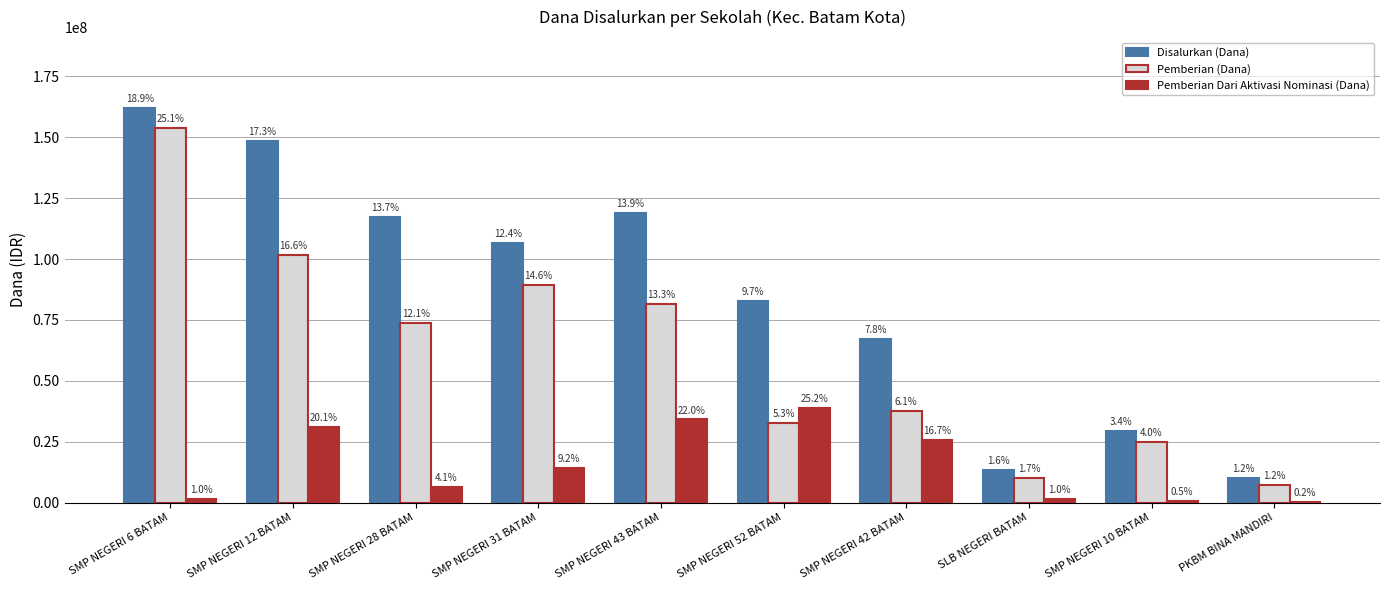

Are the bars grouped side by side (vs. stacked)?

Yes